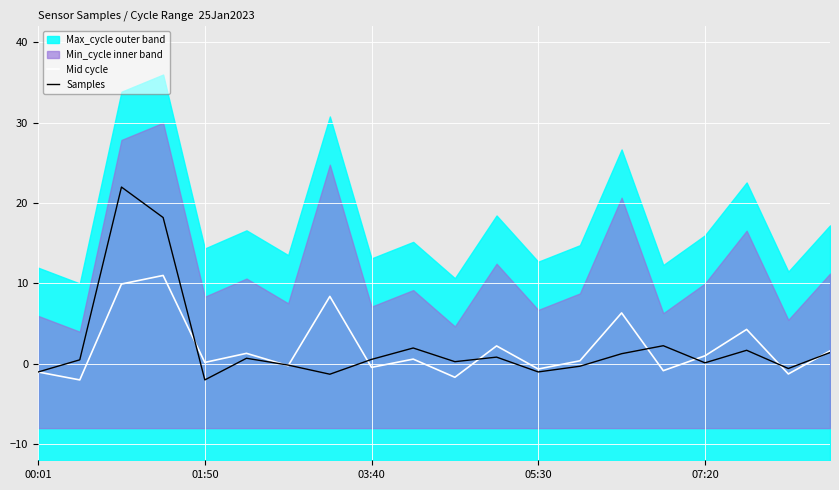

What is the maximum value for Samples?

22.0